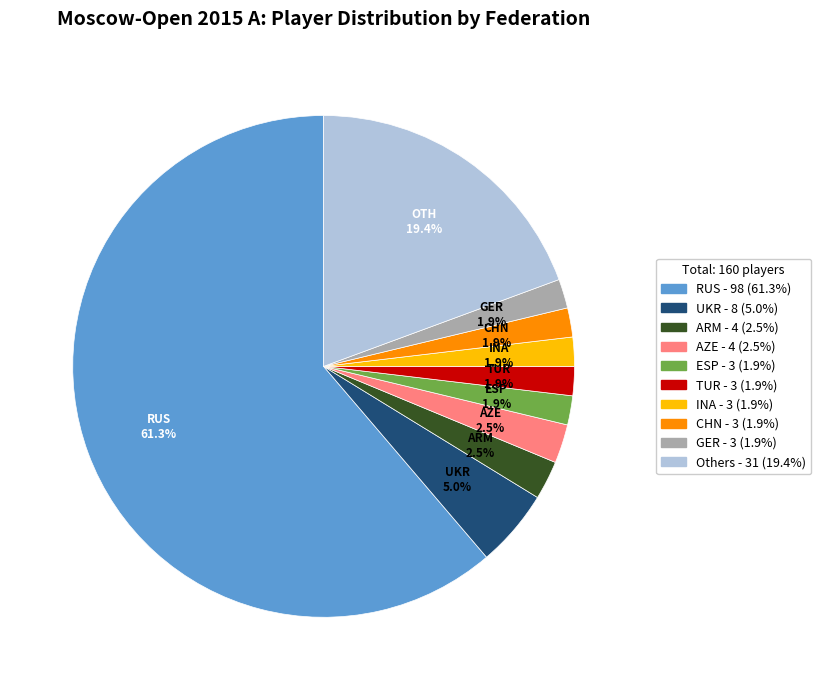

Is there a majority slice in this chart?

Yes